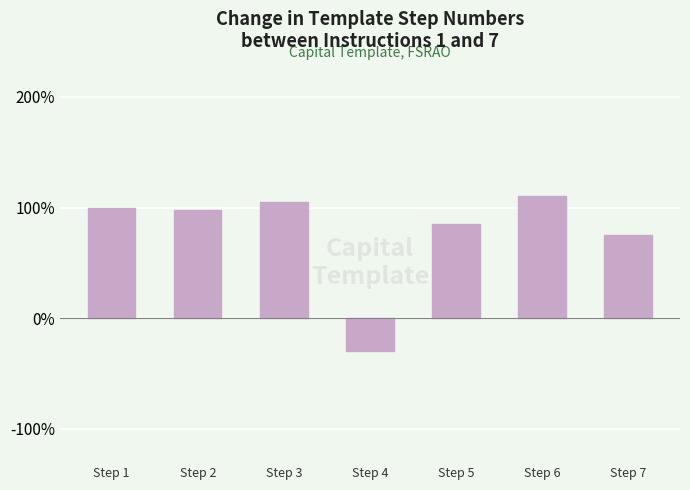

What is the difference between the values at Step 6 and Step 2?

12